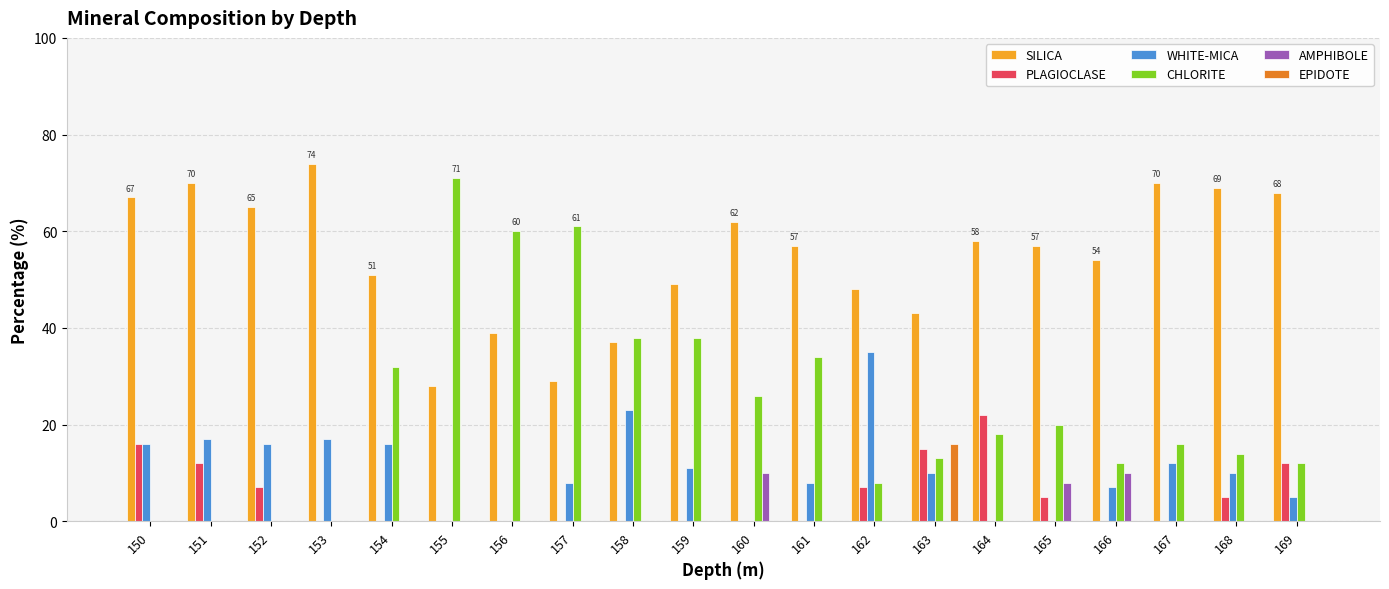

What is the sum of all EPIDOTE values?

16